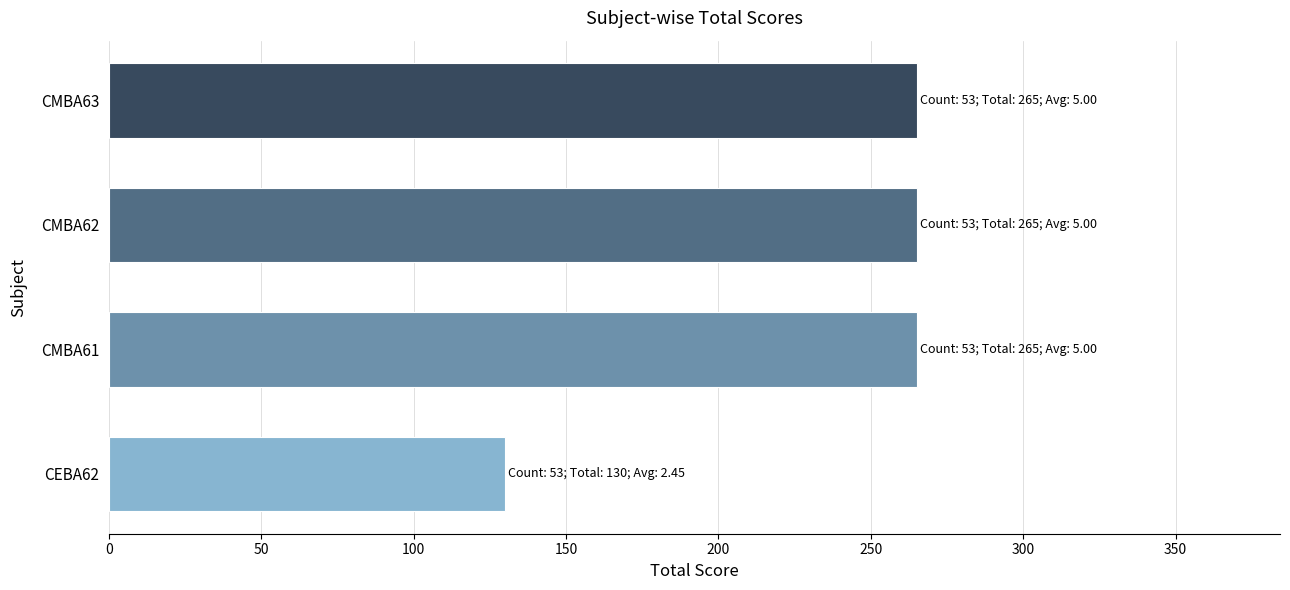

What is the smallest value displayed?

130